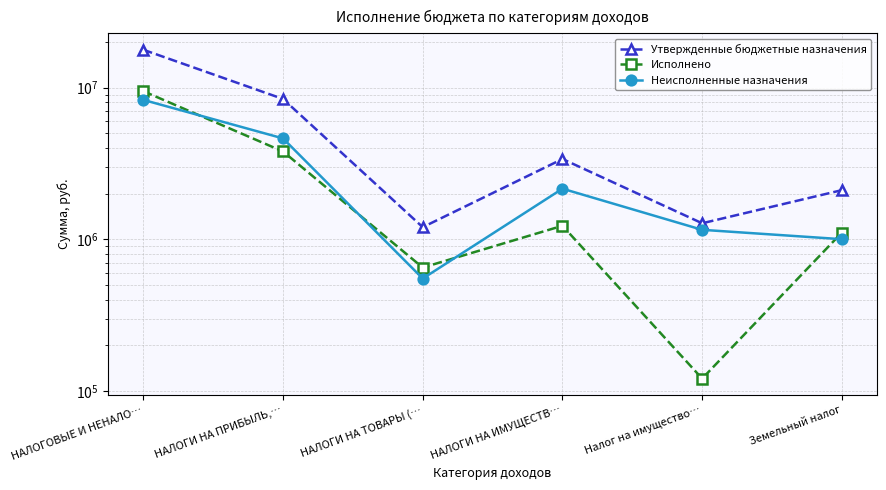

What is the value of the Неисполненные назначения point at the 2nd from the left?

4631744.0